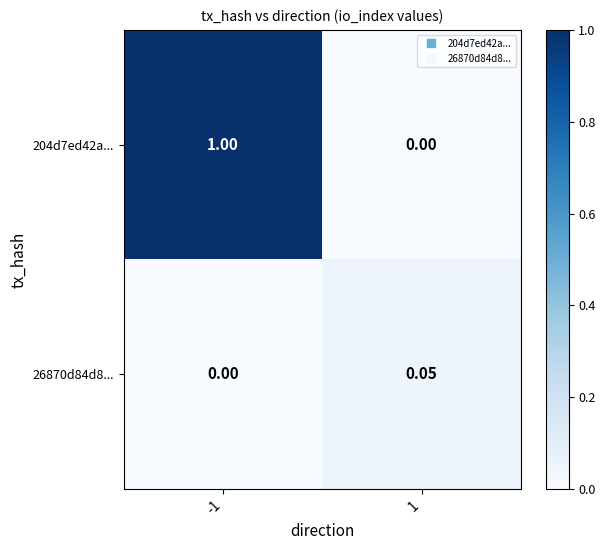

Is the value of 26870d84d8... at -1 greater than the value of 204d7ed42a... at -1?

No